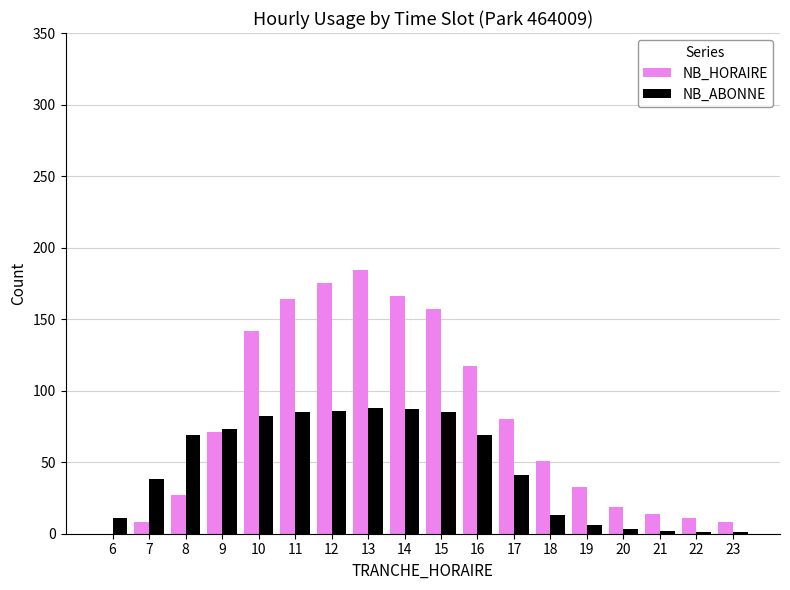

What is the sum of the NB_HORAIRE values at 6 and 12?

175